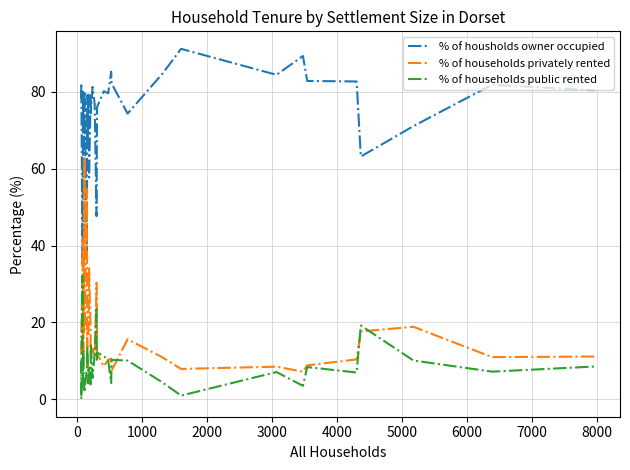

Does the chart display data point markers on the line(s)?

No